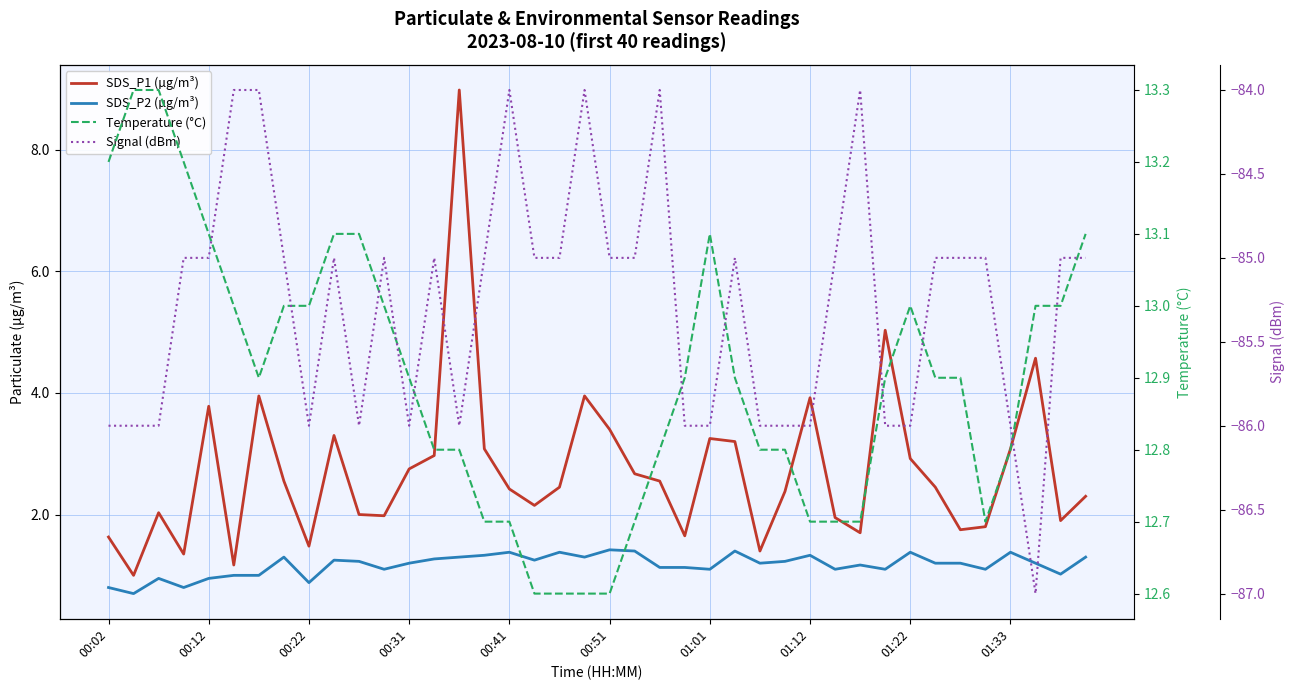

At how many categories does at least one series exceed -15?

40